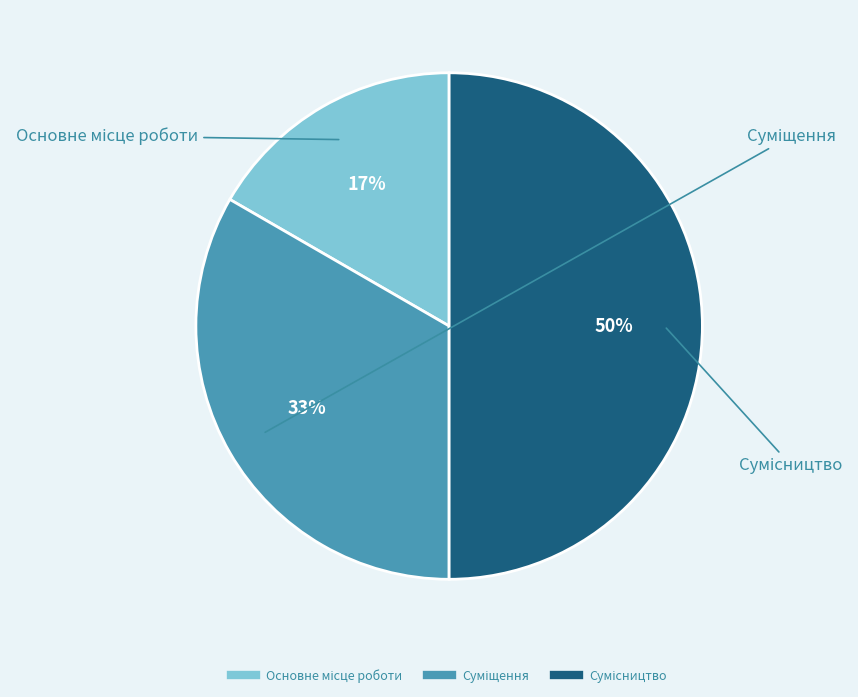

To the nearest percent, what is the average slice percentage?

33%